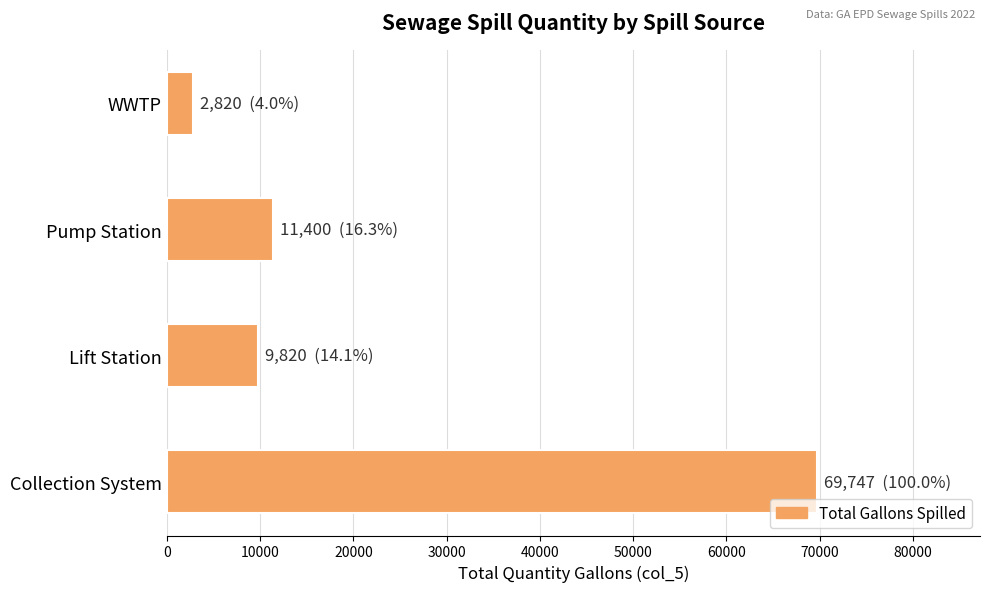

Rank the categories by value from highest to lowest.

Collection System, Pump Station, Lift Station, WWTP